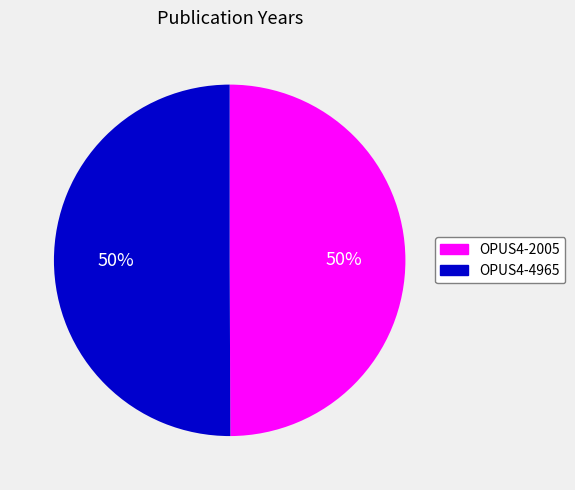

Approximately how many times larger is the value at OPUS4-2005 compared to OPUS4-4965?

1.0